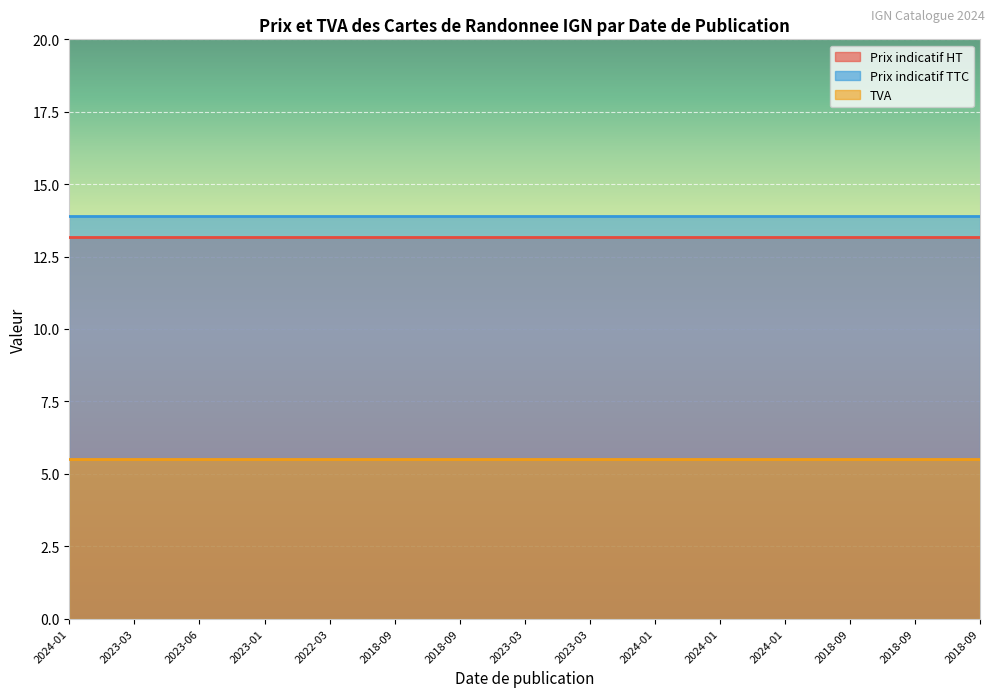

What are all the series names shown in the legend?

Prix indicatif HT, Prix indicatif TTC, TVA